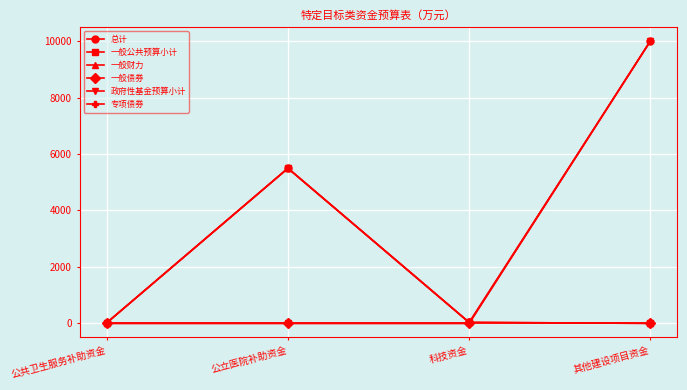

Is this an area chart (filled region under the line)?

No